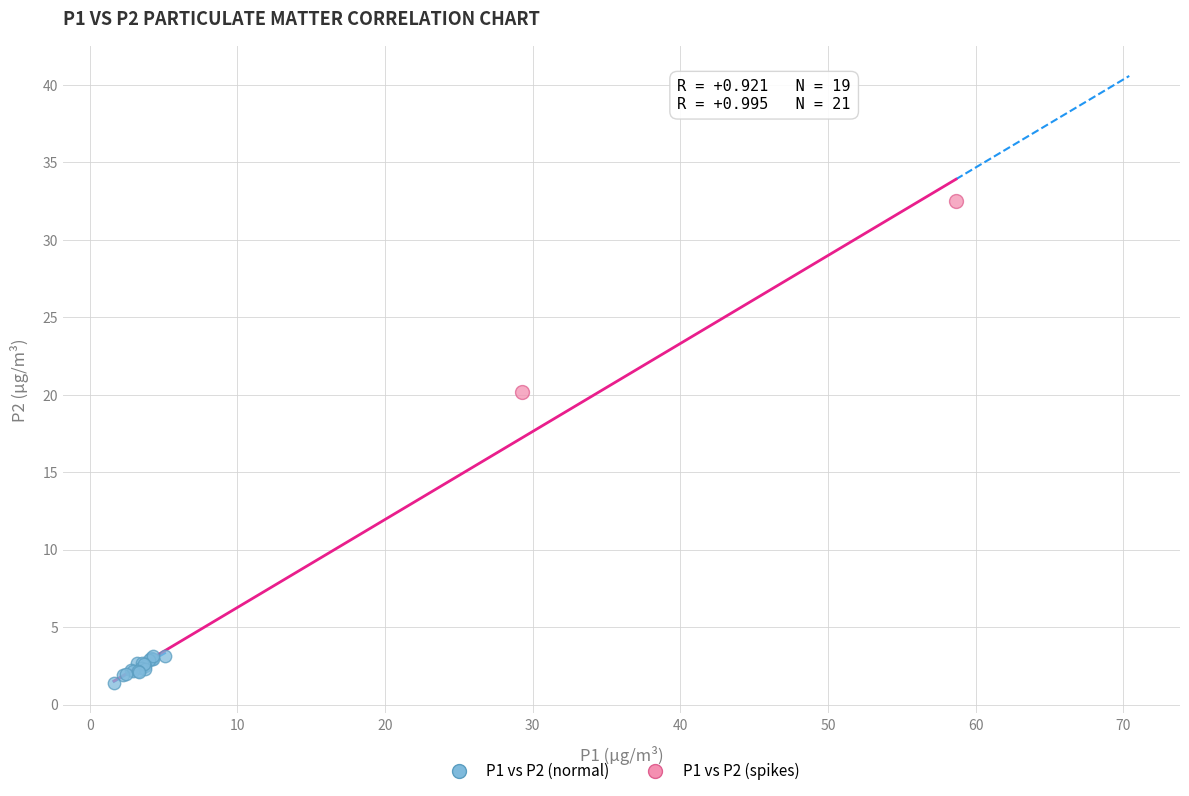

What are all the series names shown in the legend?

P1 vs P2 (normal), P1 vs P2 (spikes)